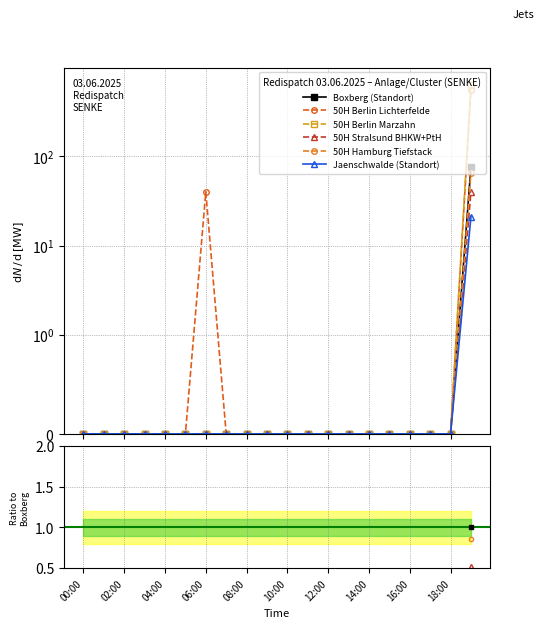

True or false: 50H Berlin Lichterfelde has a value of nan at 02:00.

False